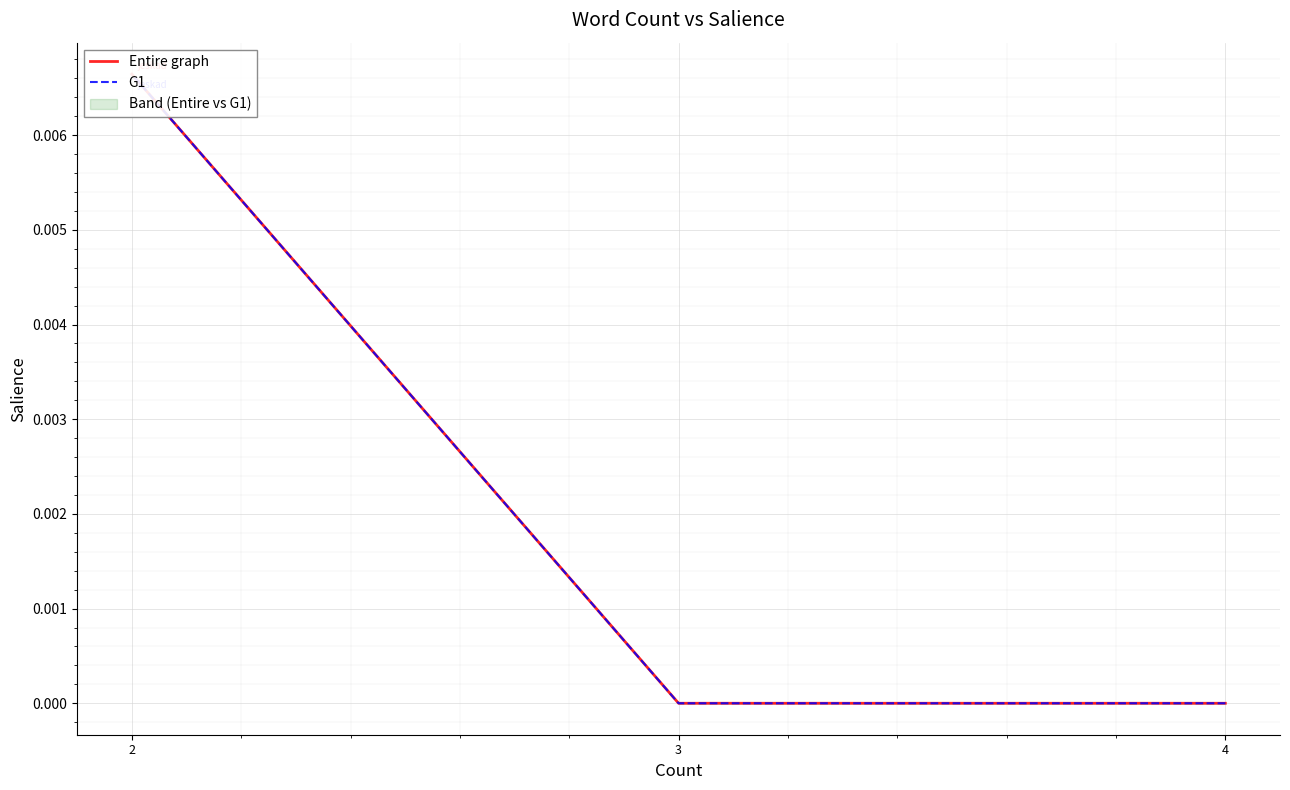

Does the chart display data point markers on the line(s)?

No